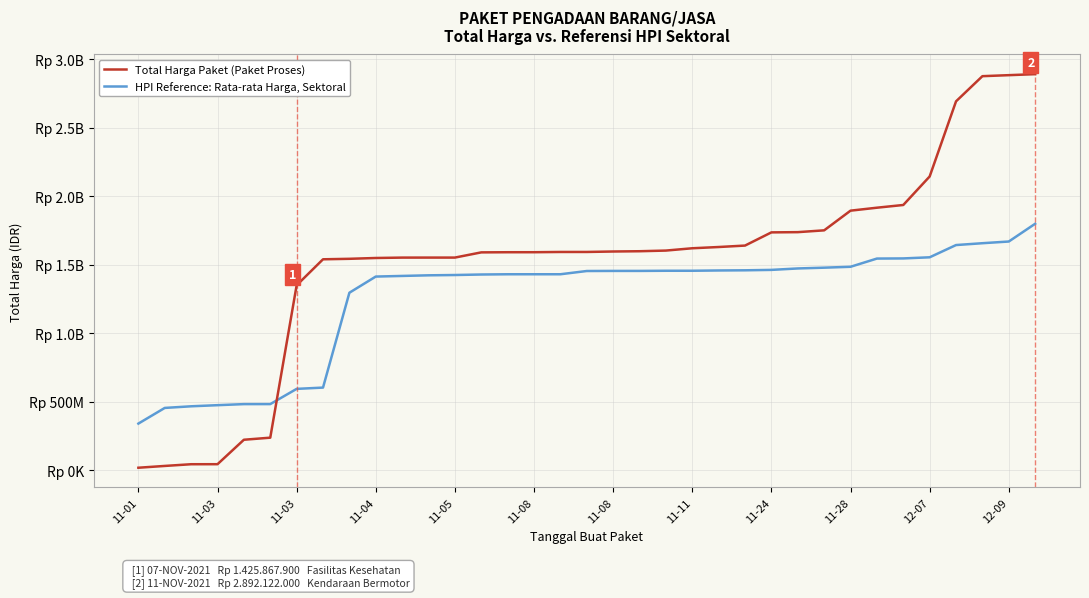

Does the chart display data point markers on the line(s)?

No